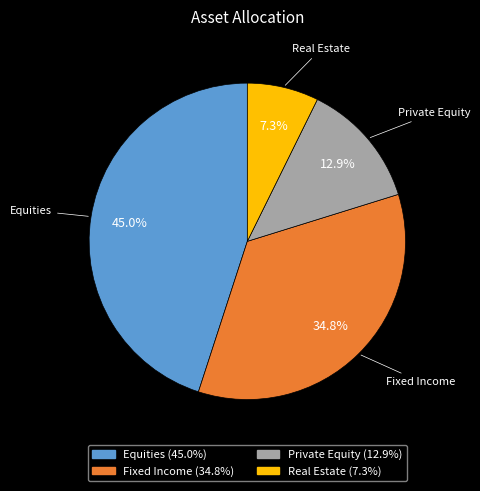

Which category has the biggest portion of the pie?

Equities